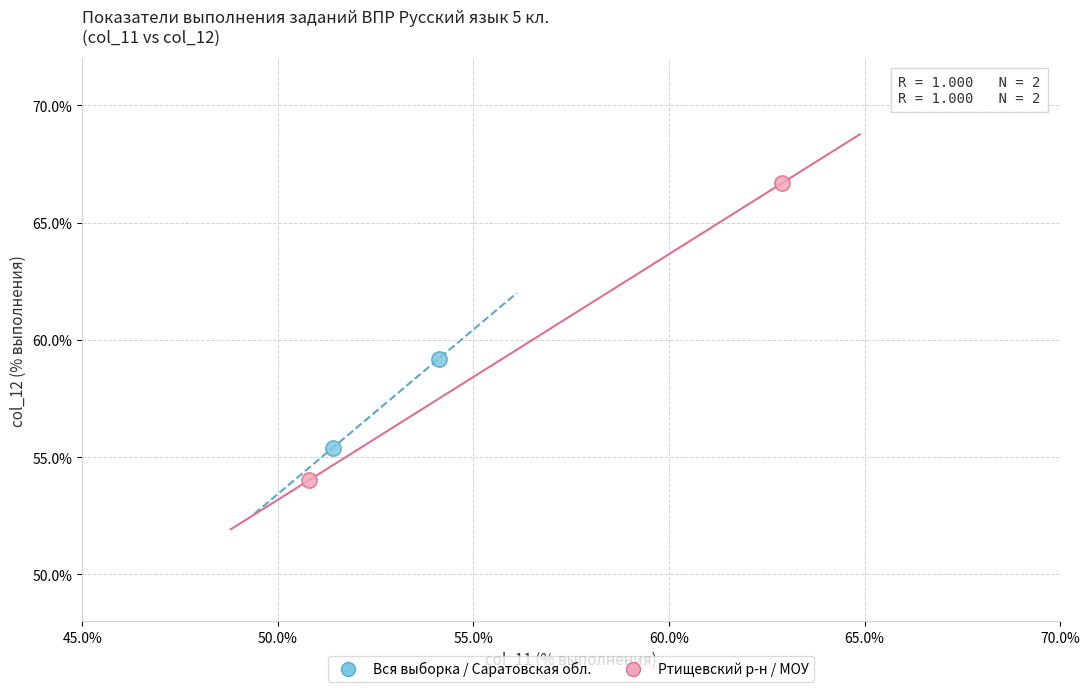

Which series has the largest Y range (max minus min)?

Ртищевский р-н / МОУ